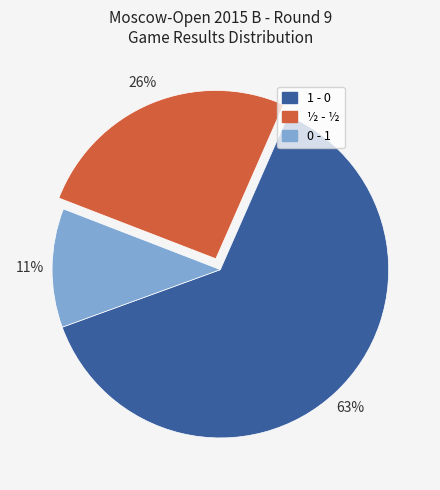

What is the largest slice in the pie chart?

1 - 0